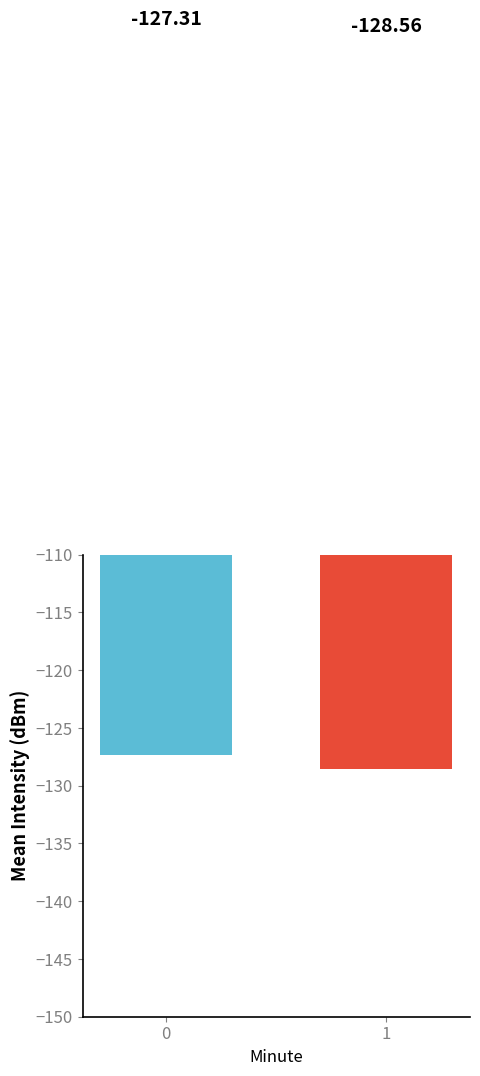

What is the sum of the values at 0 and 1?

-255.9